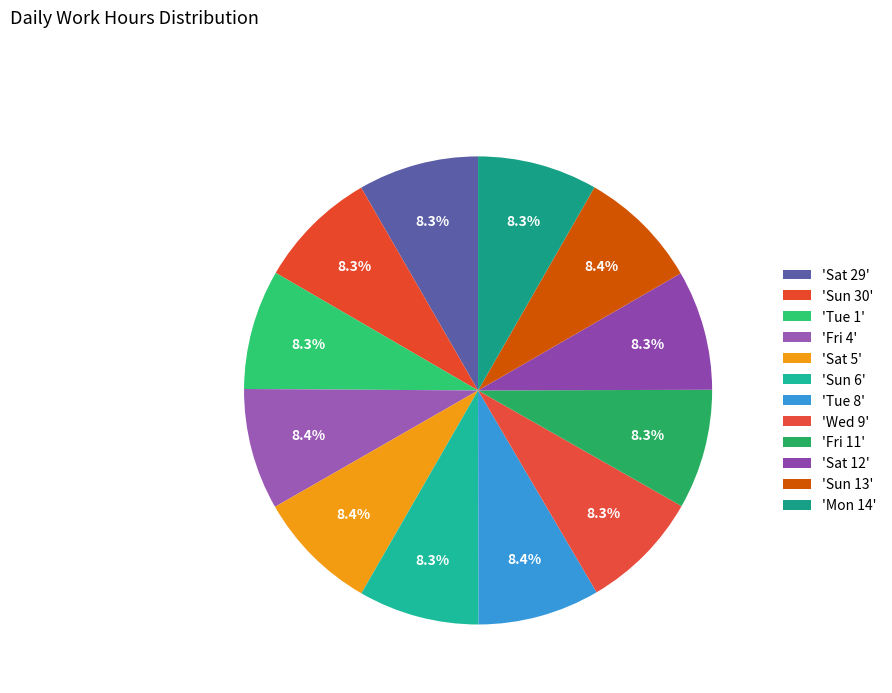

To the nearest percent, what is the average slice percentage?

8%